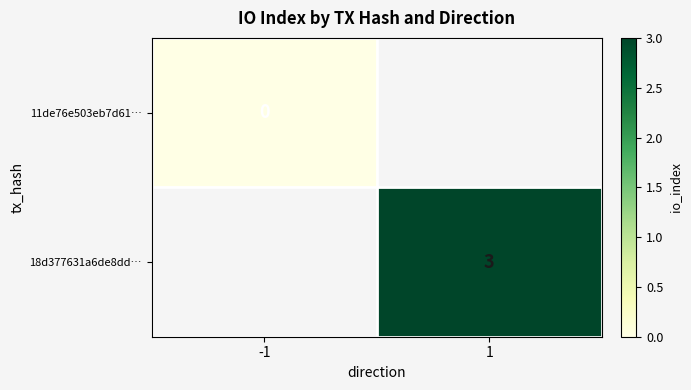

Is the value of 11de76e503eb7d61… at -1 greater than the value of 18d377631a6de8dd… at 1?

No